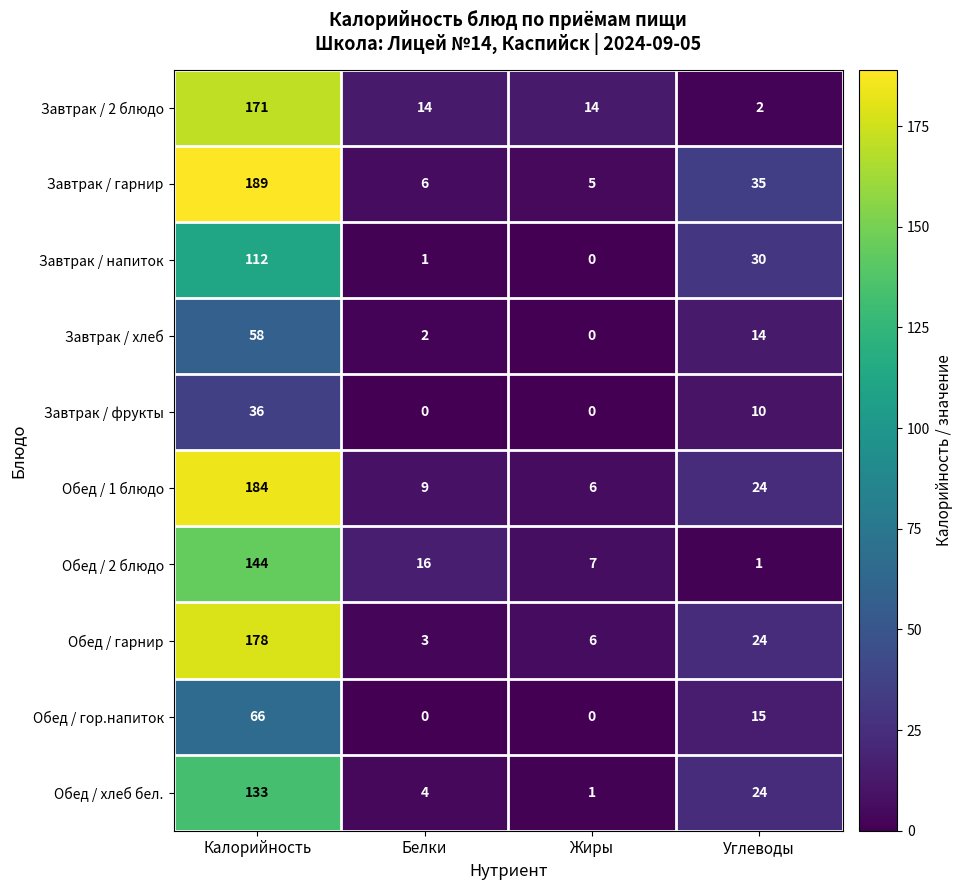

Which category has the highest value in the Завтрак / напиток series?

Калорийность